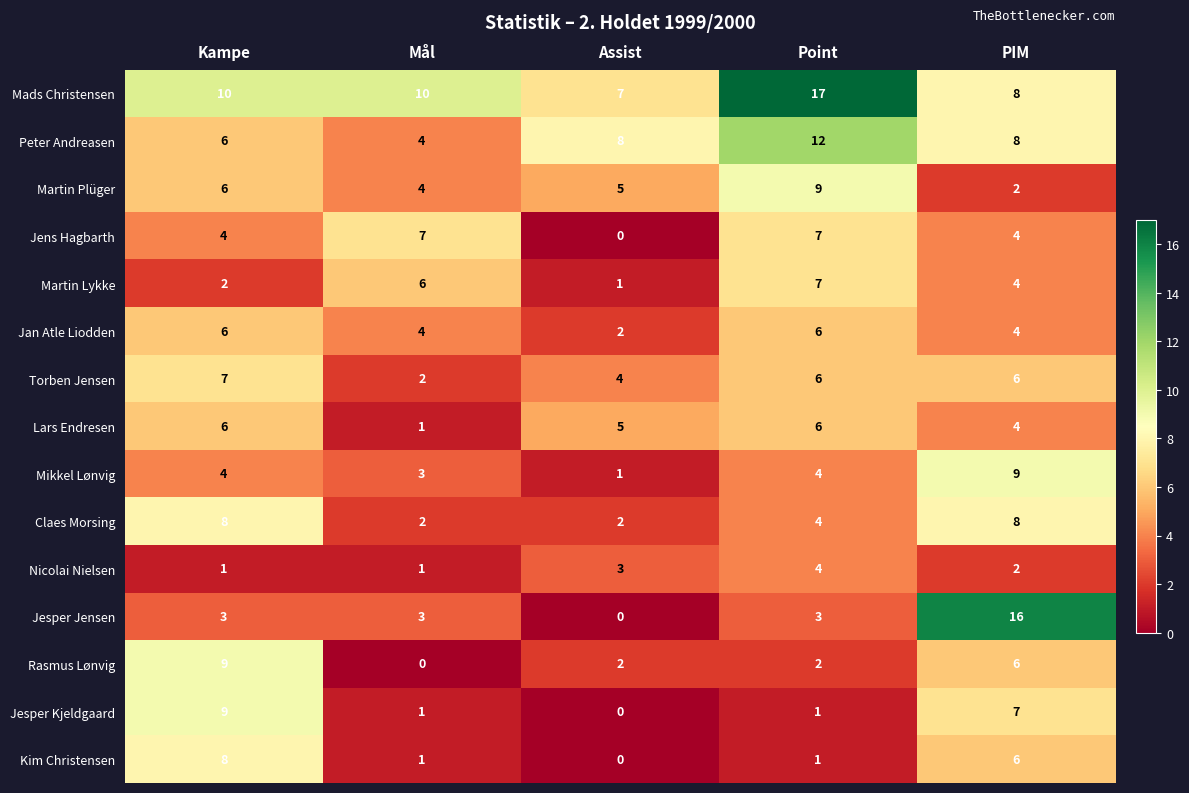

Count the Martin Plüger values in the range 4 to 6.

3